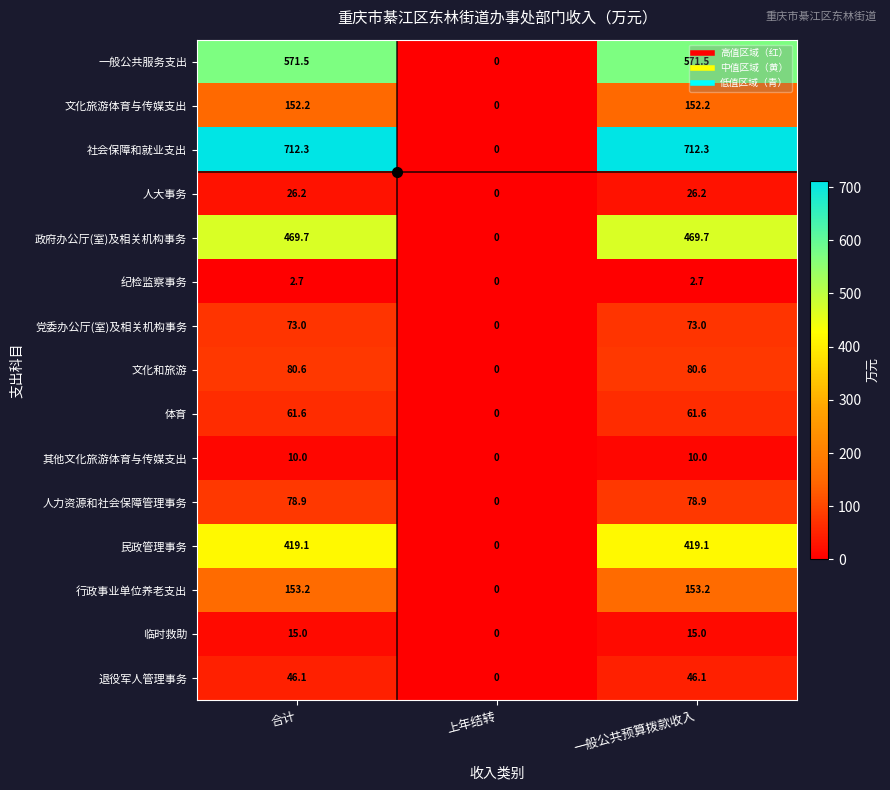

Rank the series by their maximum value, from highest to lowest.

社会保障和就业支出, 一般公共服务支出, 政府办公厅(室)及相关机构事务, 民政管理事务, 行政事业单位养老支出, 文化旅游体育与传媒支出, 文化和旅游, 人力资源和社会保障管理事务, 党委办公厅(室)及相关机构事务, 体育, 退役军人管理事务, 人大事务, 临时救助, 其他文化旅游体育与传媒支出, 纪检监察事务